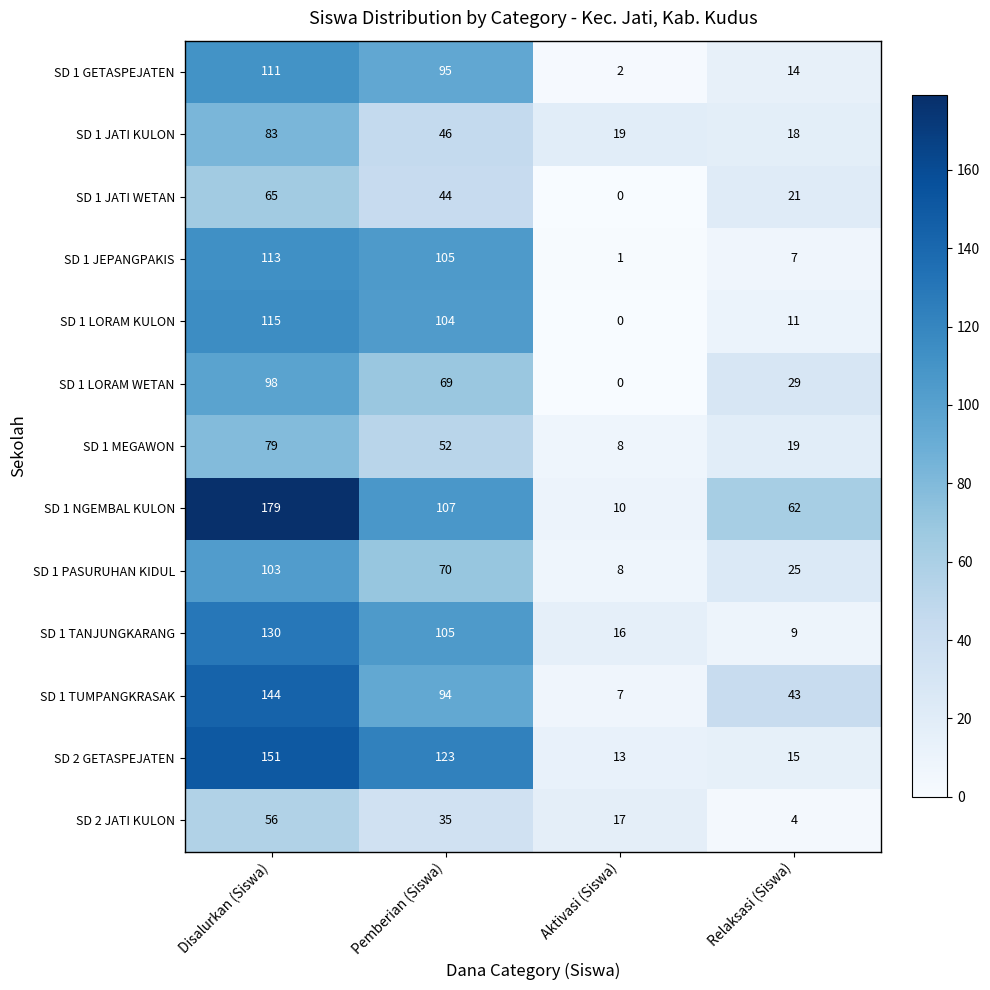

Where does the SD 1 GETASPEJATEN series first go above 95?

Disalurkan (Siswa)